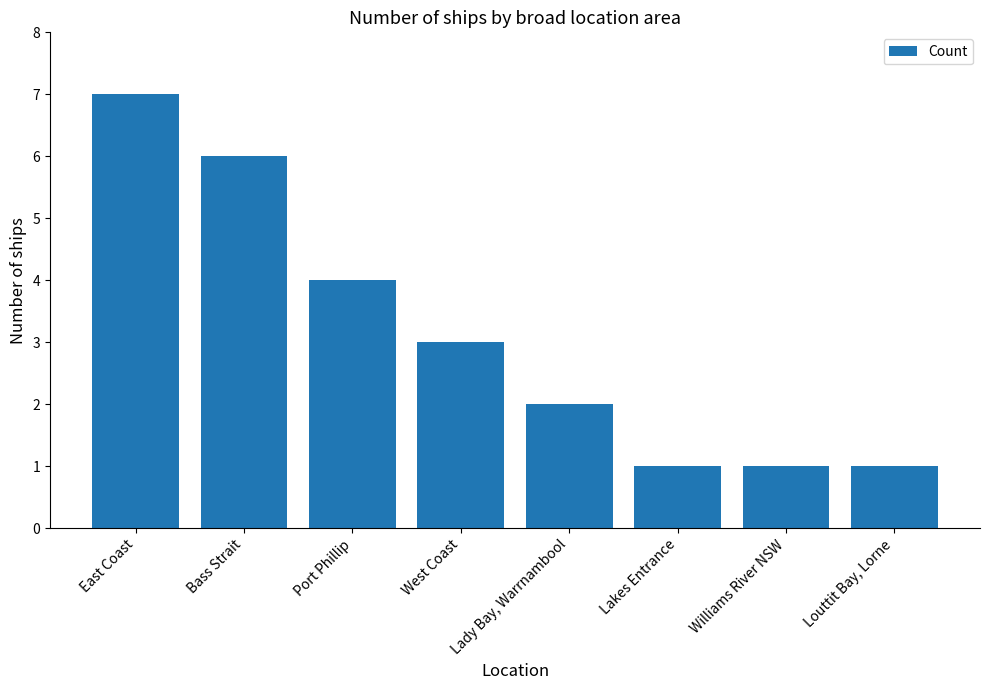

True or false: the data shows 2 at Bass Strait.

False